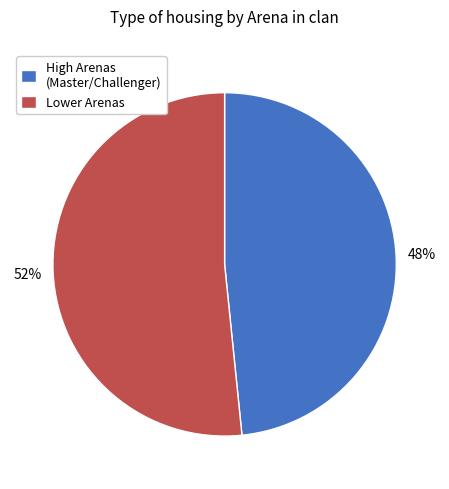

To the nearest percent, what is the combined percentage of Lower Arenas and High Arenas (Master/Challenger)?

100%